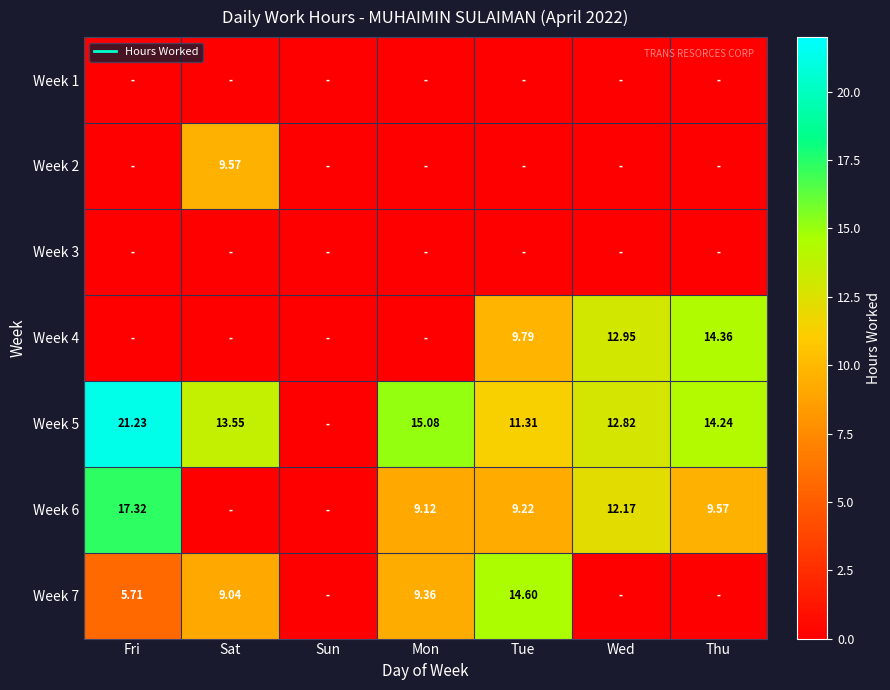

What is the difference between the maximum and second lowest values in the Week 5 series?

9.9